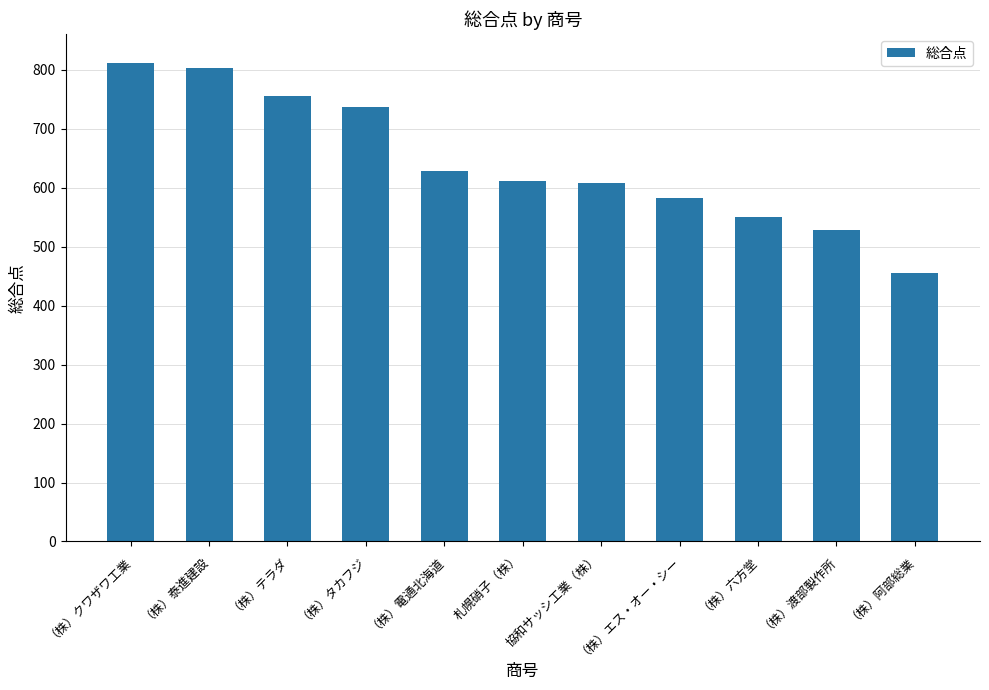

How many series are shown in this chart?

1